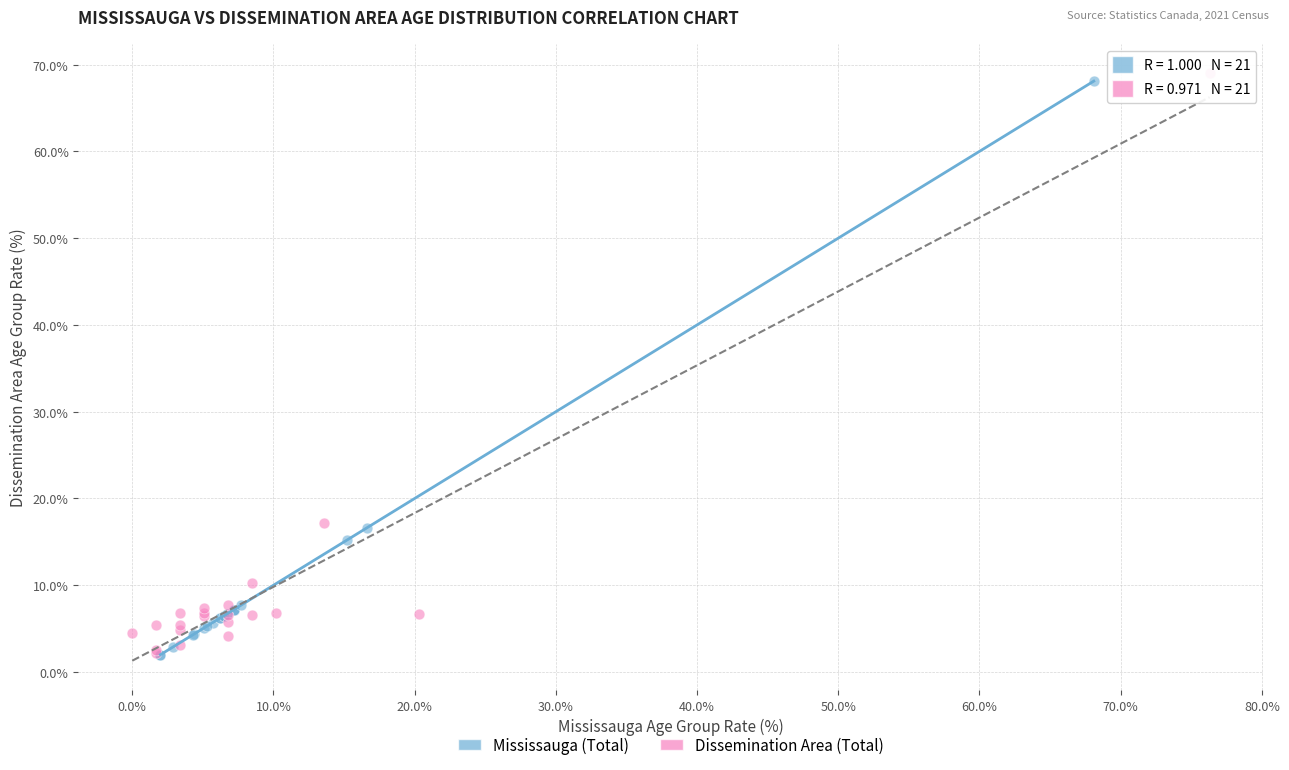

Which series has the largest Y range (max minus min)?

Dissemination Area (Total)